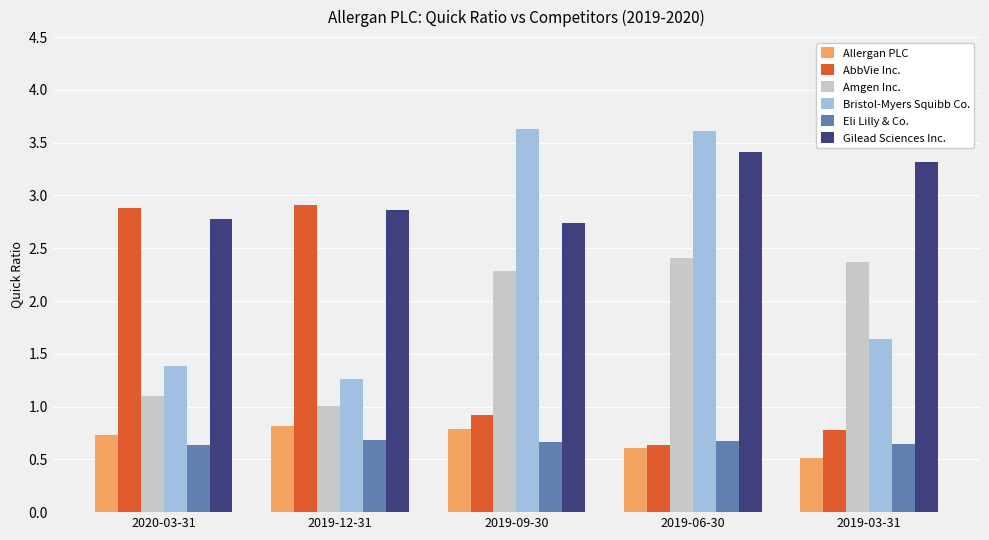

What is the minimum value shown in the chart?

0.5